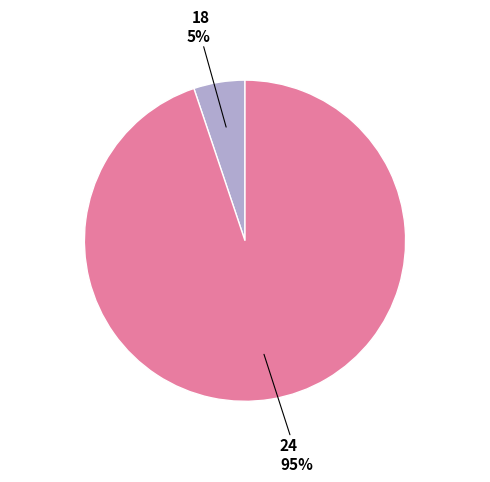

Is there a majority slice in this chart?

Yes